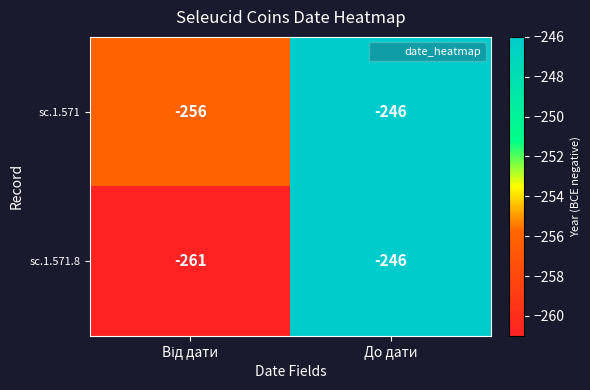

Reading left to right, list all the values displayed in this chart.

sc.1.571: -256	-246
sc.1.571.8: -261	-246